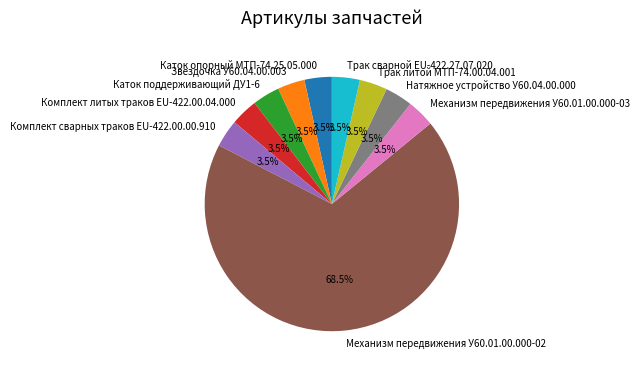

True or false: Каток опорный МТП-74.25.05.000 accounts for 12% of the total.

False